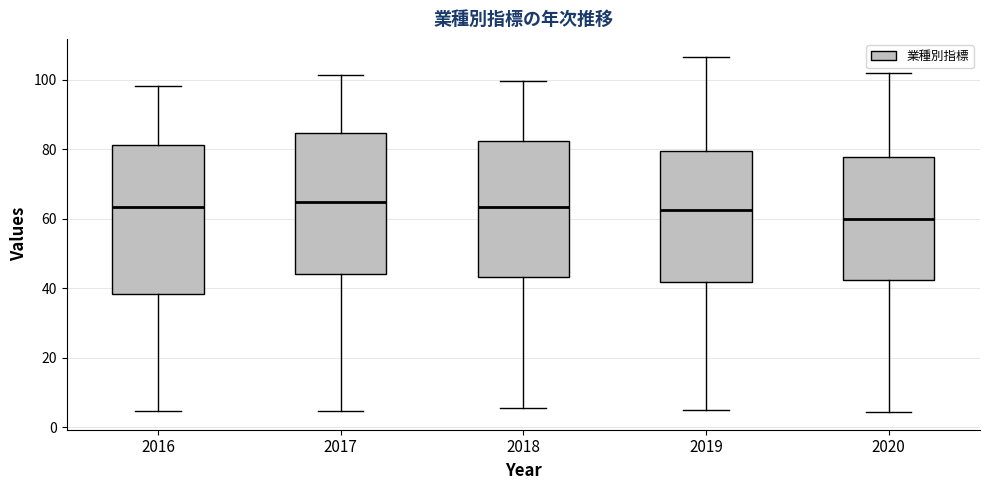

Reading left to right, transcribe this box plot: for each box, give where its median line is, the range the box spans, and where its two whiskers end, as read against the y-axis. The values are not printed on the chart, so give them approximately, as read against the axis.

2016: median 64, box 38 to 82, whiskers 4 to 98
2017: median 64, box 44 to 84, whiskers 4 to 102
2018: median 64, box 44 to 82, whiskers 6 to 100
2019: median 62, box 42 to 80, whiskers 6 to 106
2020: median 60, box 42 to 78, whiskers 4 to 102